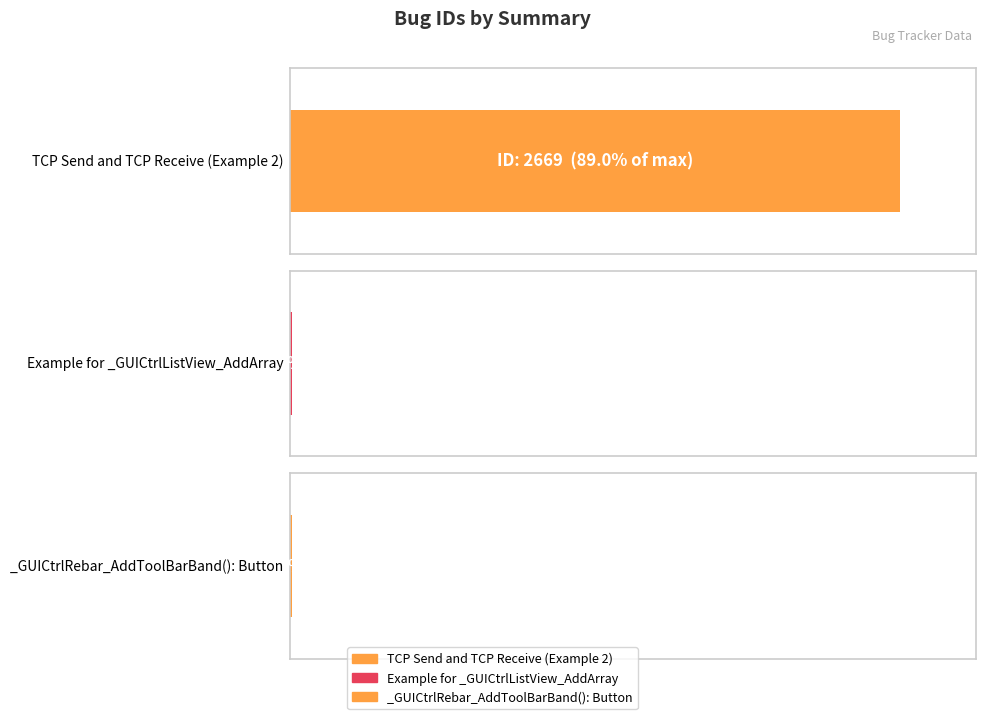

Reading right to left, list all the values displayed in this chart.

_GUICtrlRebar_AddToolBarBand(): Button=9	Example for _GUICtrlListView_AddArray=7	TCP Send and TCP Receive (Example 2)=2669